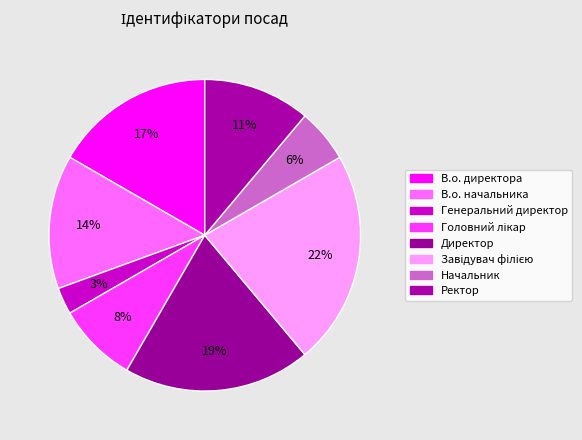

To the nearest percent, what is the difference between the В.о. начальника and Генеральний директор slice percentages?

11%